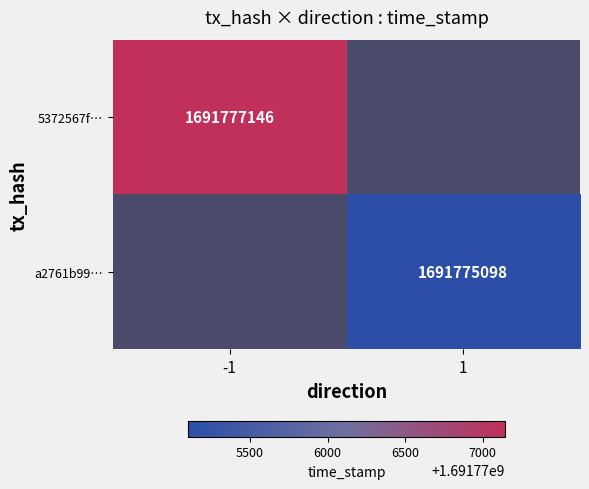

Is it true that a2761b99… equals 1691775098 at 1?

True